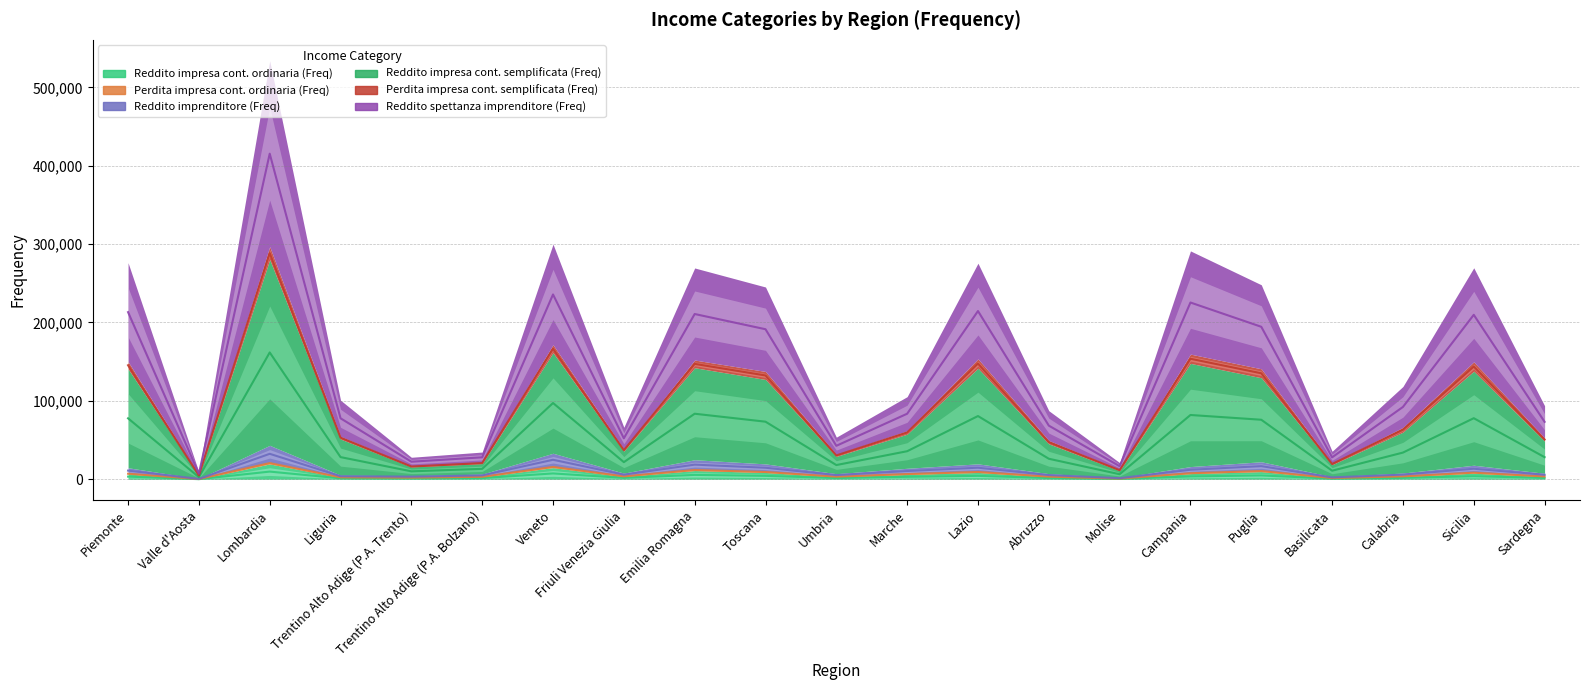

What position from the left is Liguria?

4